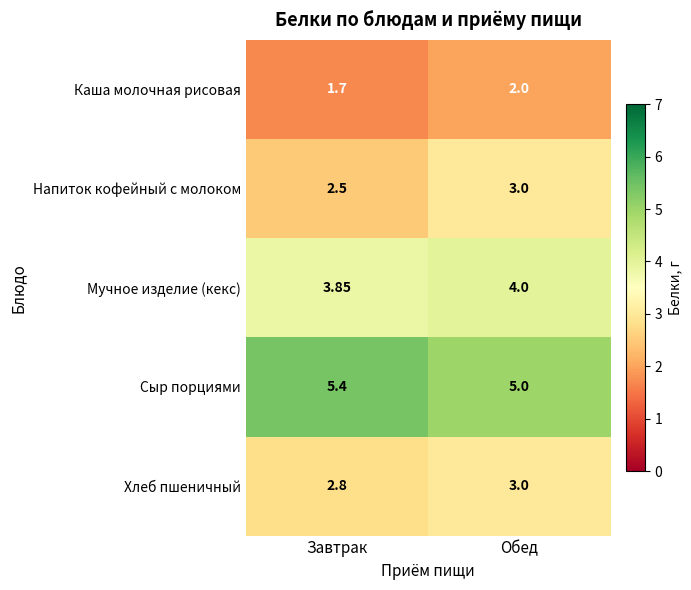

Which series has the largest total across all categories?

Сыр порциями